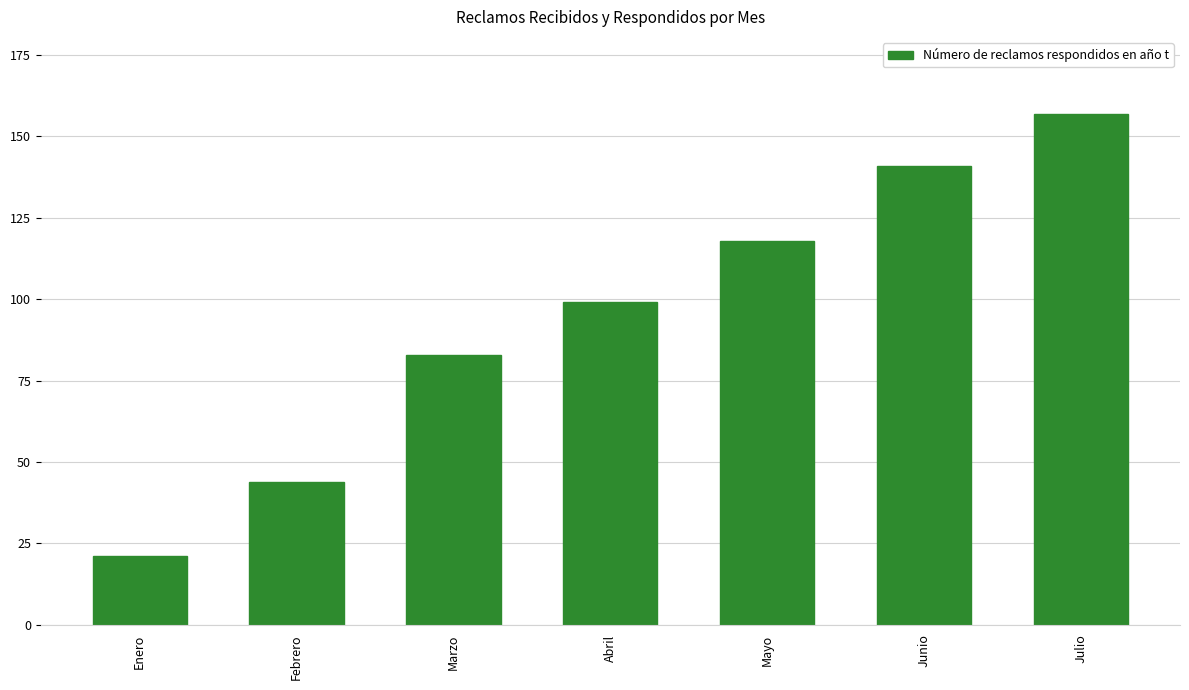

Reading left to right, transcribe all the data shown in this chart.

21	44	83	99	118	141	157